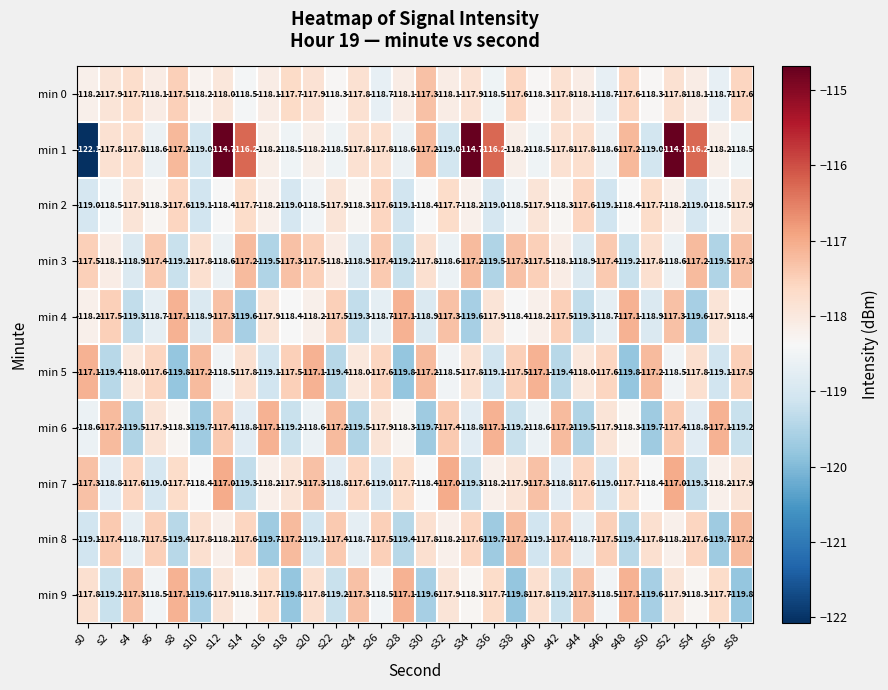

What is the approximate value of min 8 at s28?

-119.4